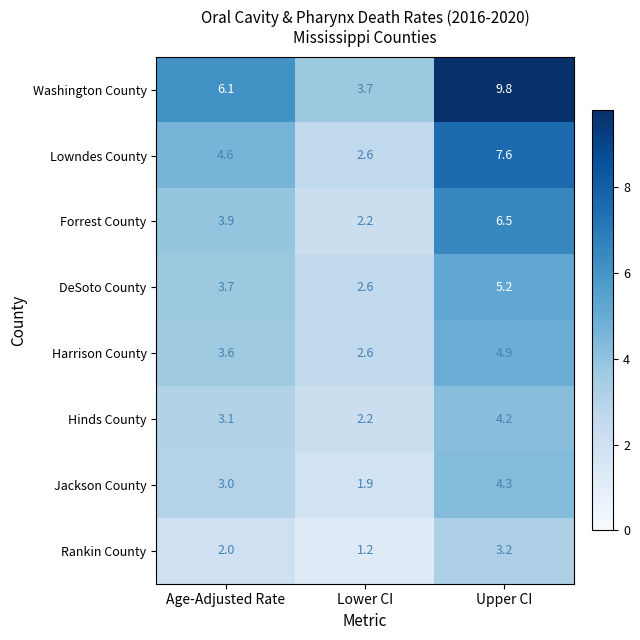

Between Lower CI and Upper CI, which series saw the biggest shift?

Washington County